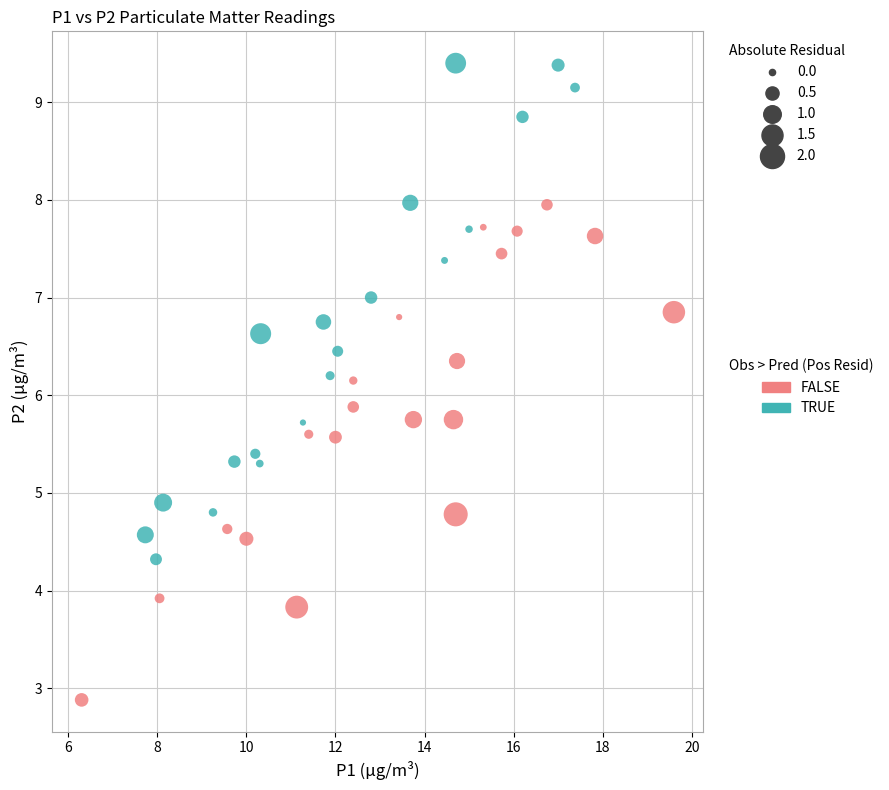

Which series reaches the maximum Y coordinate?

TRUE